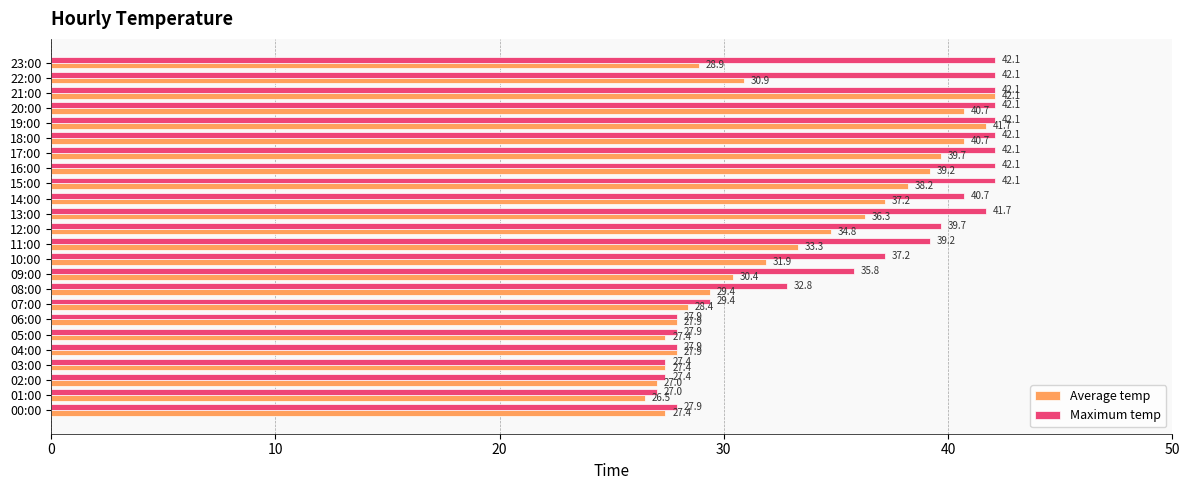

The value of Average temp at 00:00 is 27.4. True or false?

True